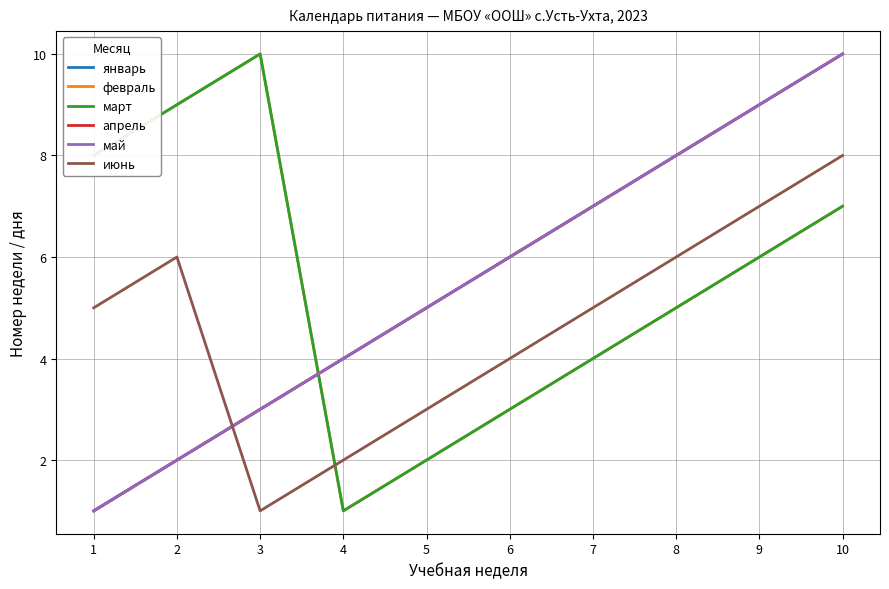

Does the chart have visible grid lines?

Yes